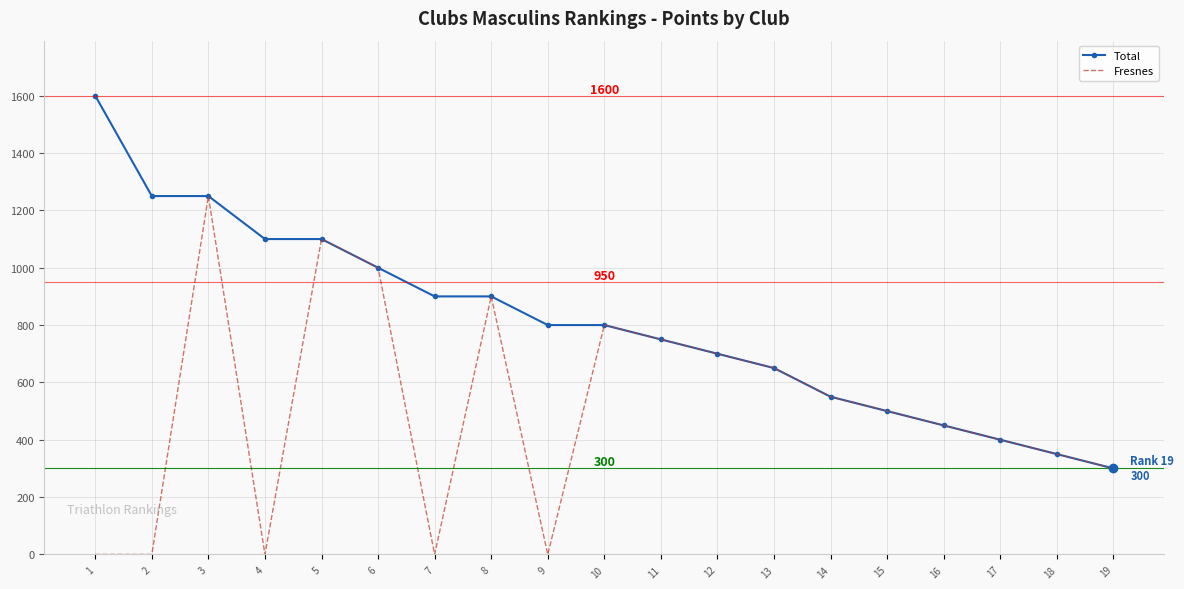

Which series has the largest total across all categories?

Total